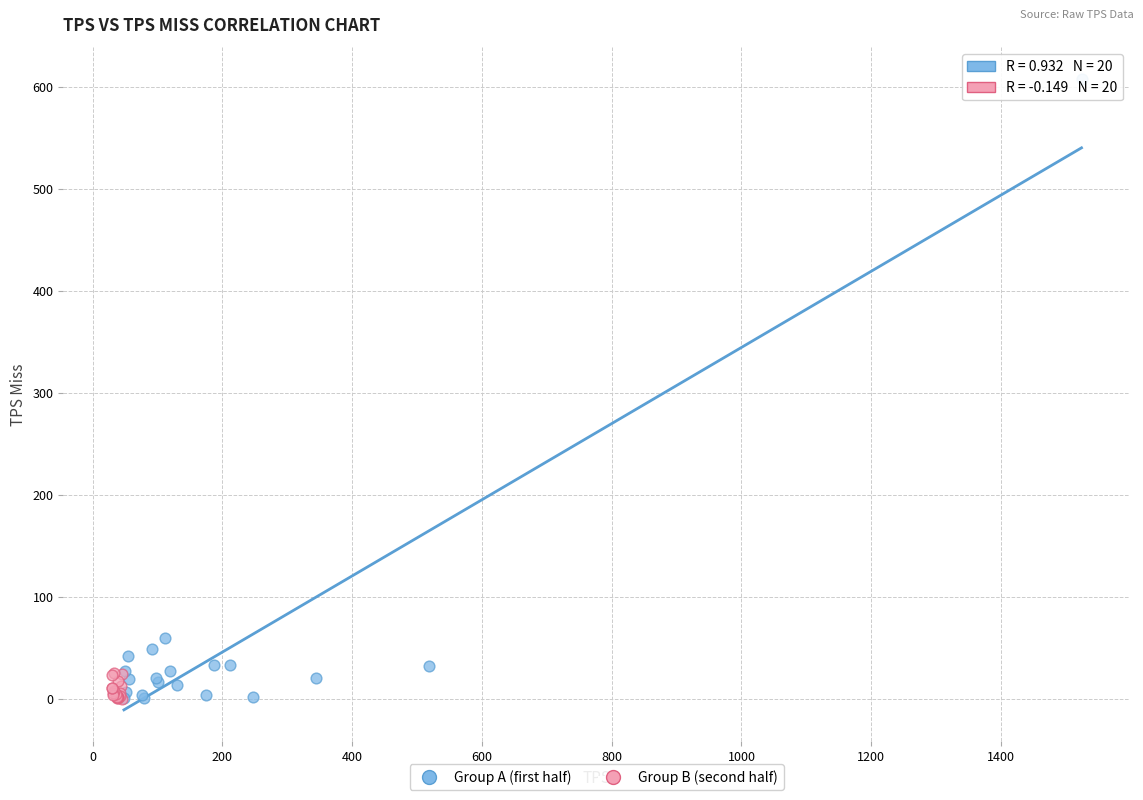

Which series has the largest Y range (max minus min)?

Group A (first half)